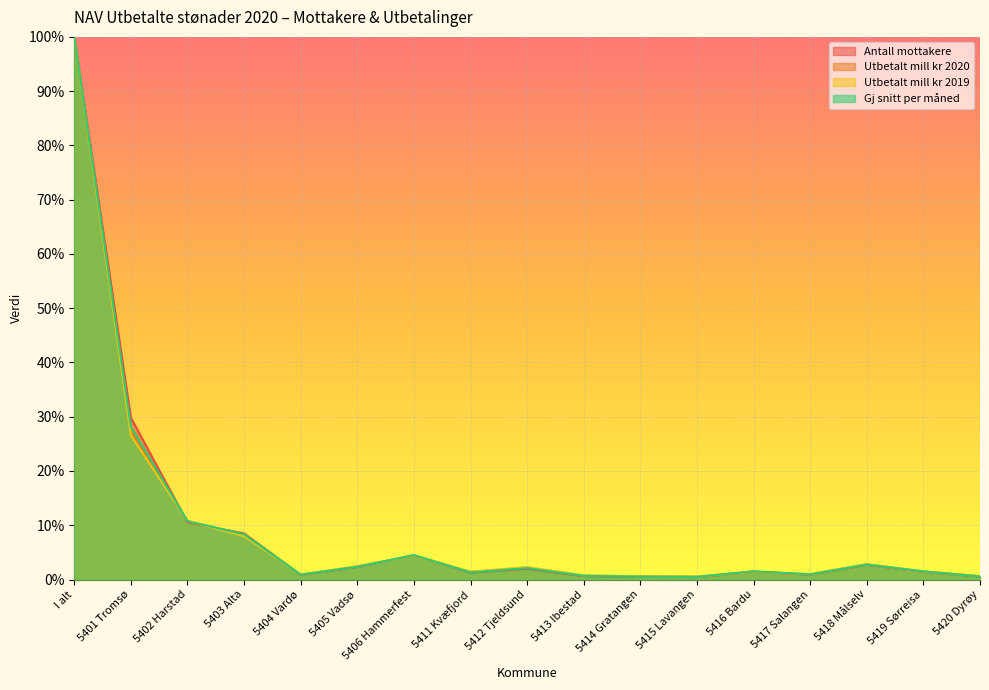

What is the label of the 11th point from the left?

5414 Gratangen